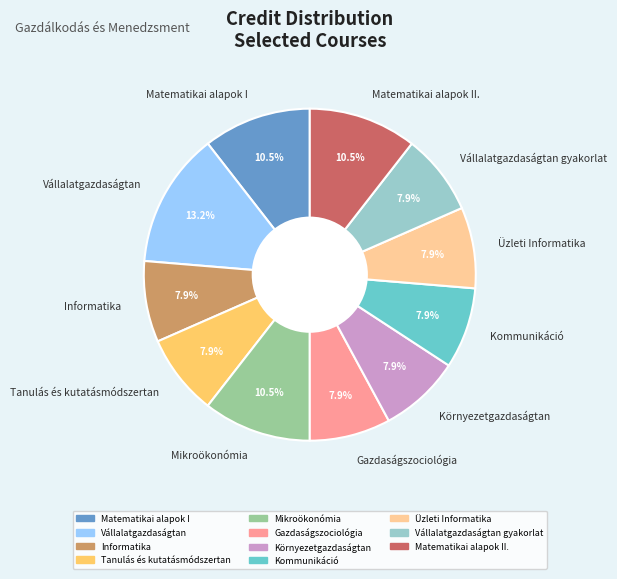

Is there any slice that represents more than half of the pie?

No